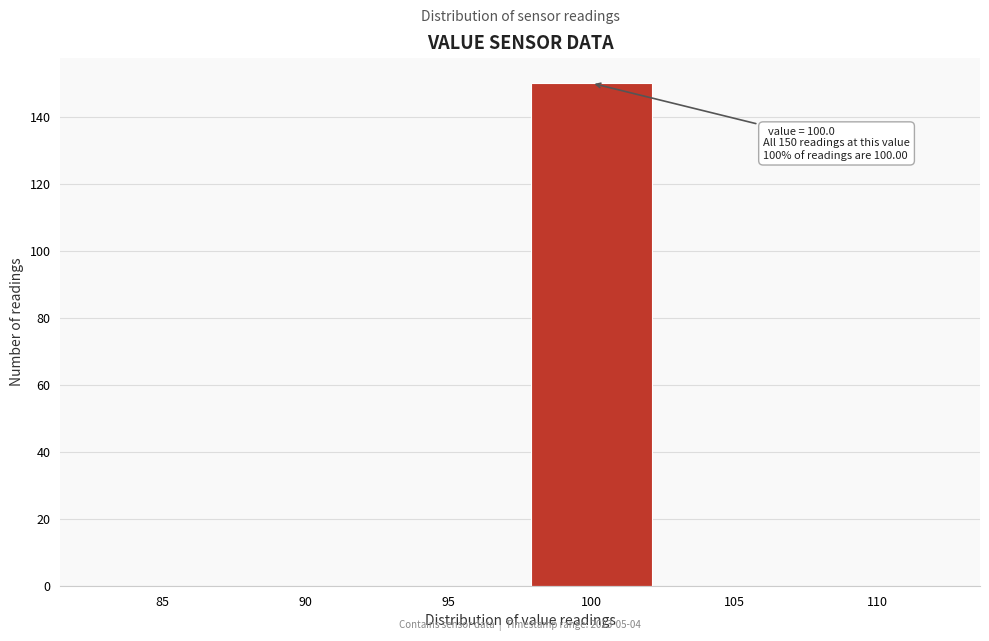

Reading left to right, list all the values displayed in this chart.

85=0	90=0	95=0	100=150	105=0	110=0